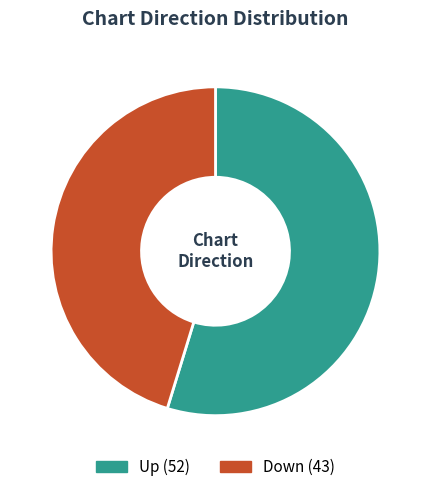

How many slices are in this pie chart?

2